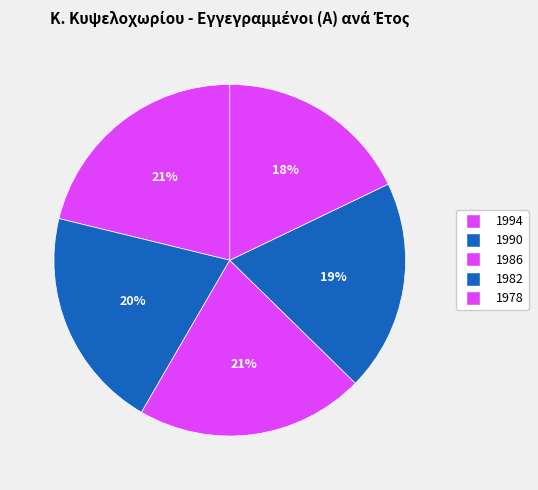

What percentage is the 1990 slice, to the nearest percent?

20%